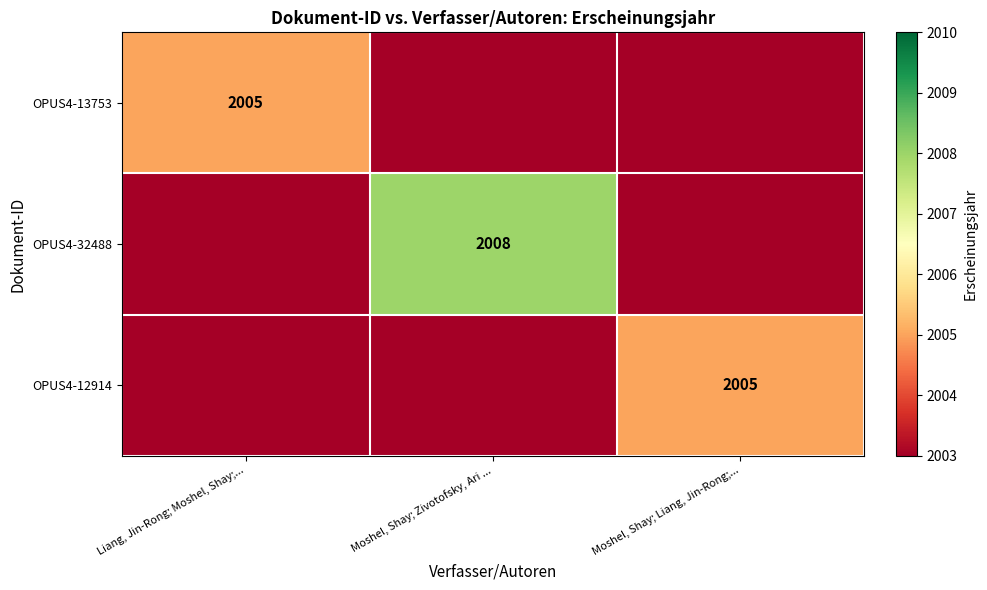

How many data points does each series have?

3